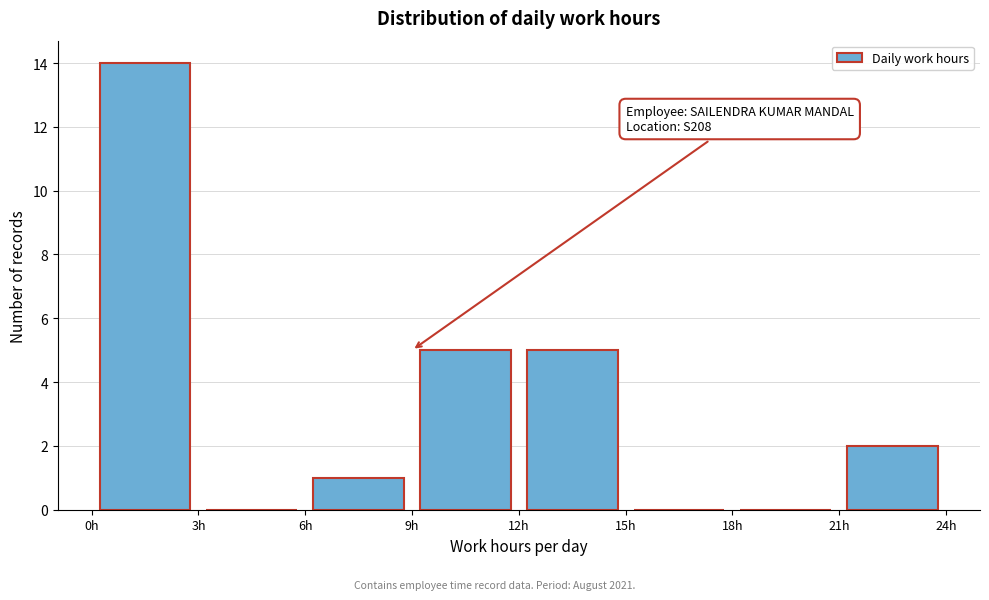

Over which range of the x-axis is the bar tallest?

0 to 3